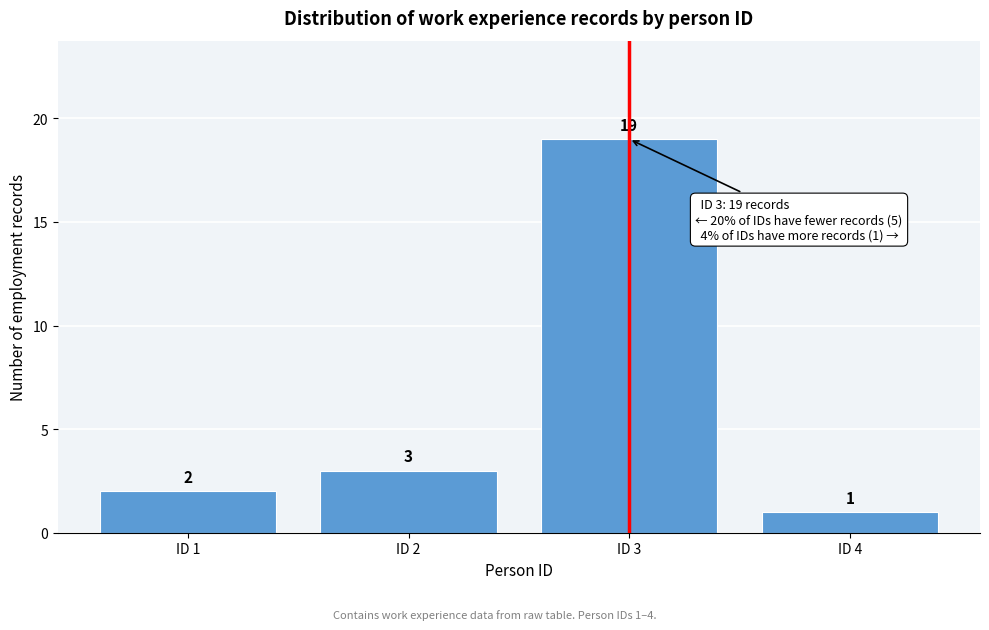

Reading left to right, extract all data points from this chart.

ID 1=2	ID 2=3	ID 3=19	ID 4=1